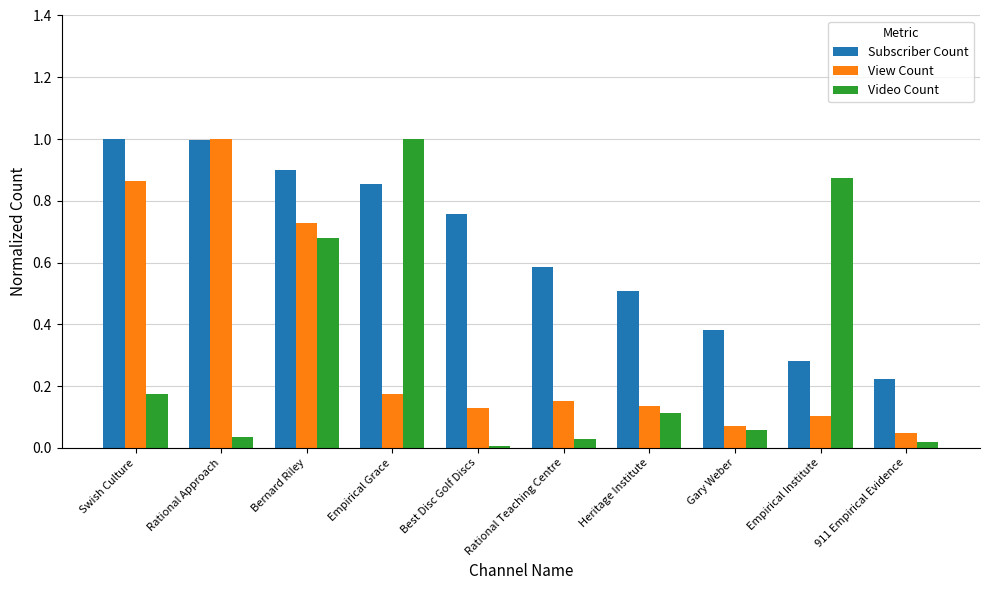

Which series has the largest total across all categories?

Subscriber Count